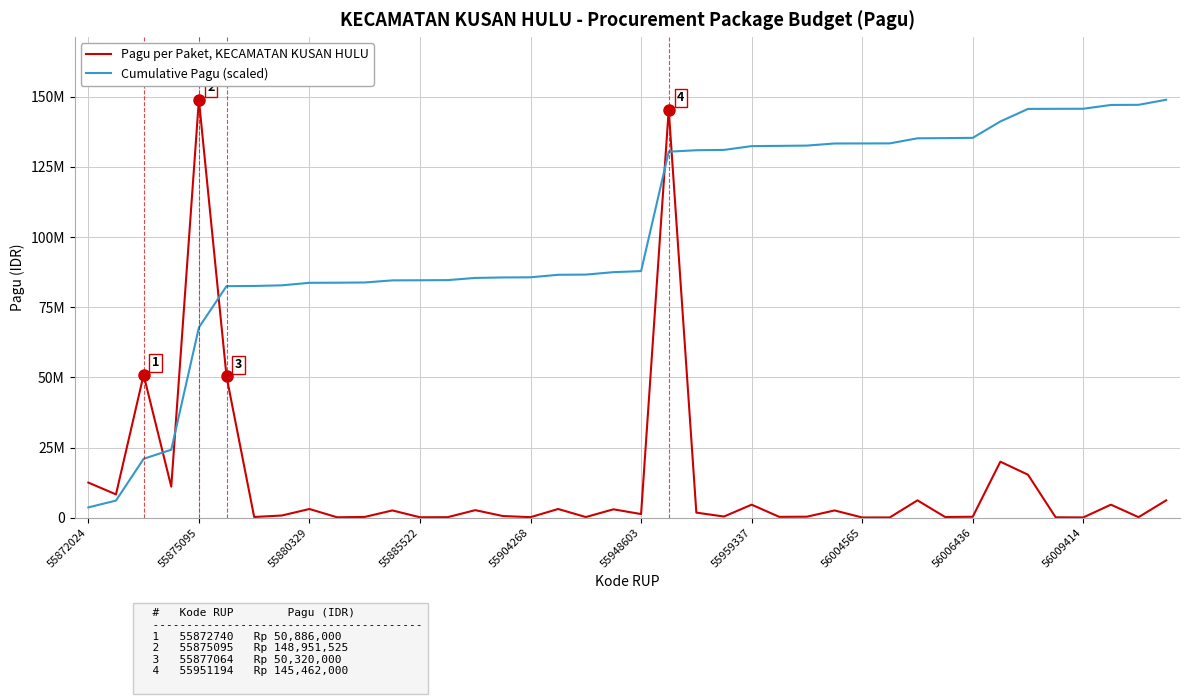

Does the chart display data point markers on the line(s)?

No